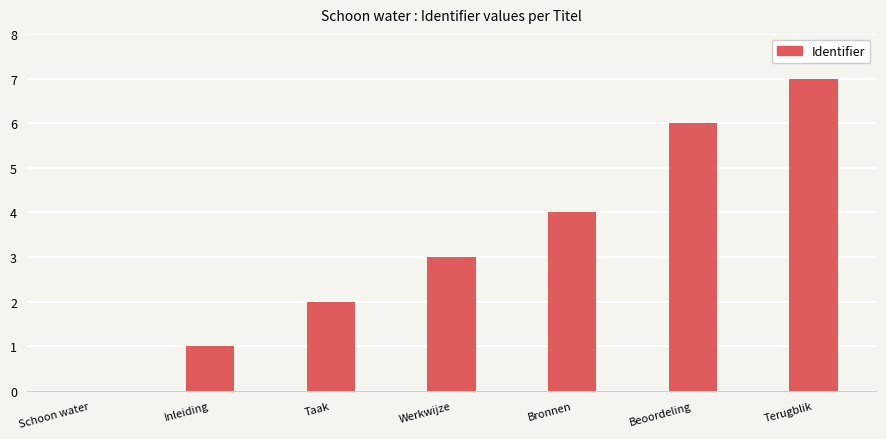

The value at Inleiding is 1. True or false?

True